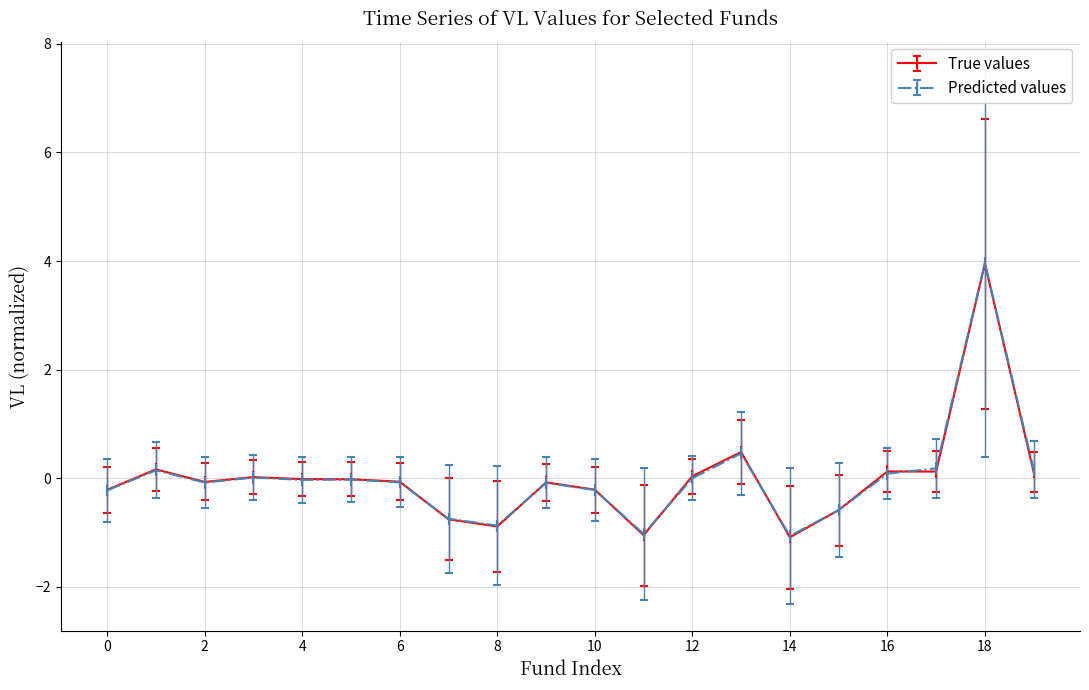

What is the maximum value shown in the chart?

4.0